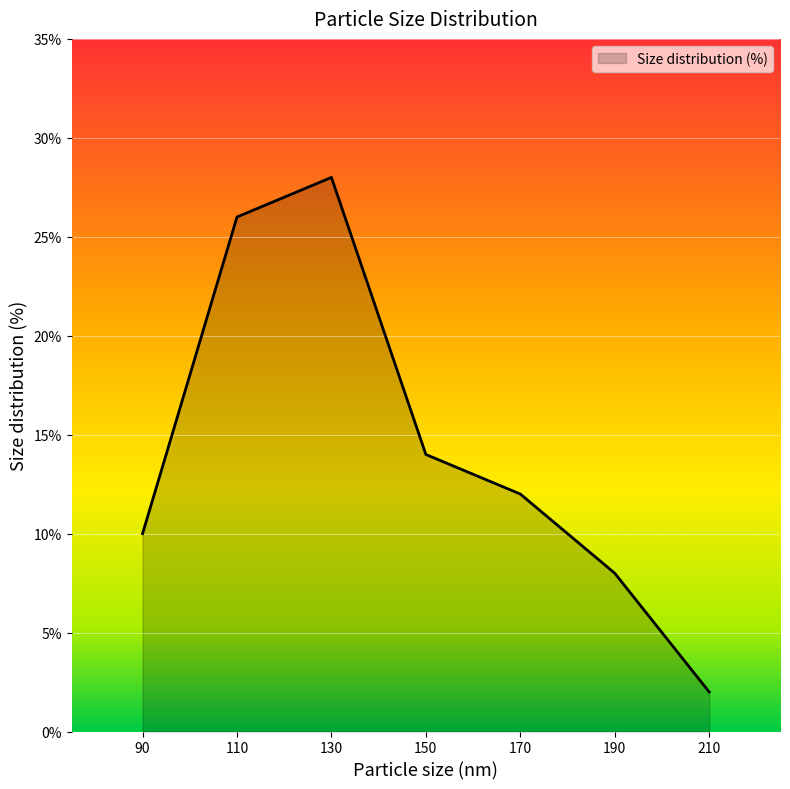

Reading left to right, what are all the values shown in this chart?

10	26	28	14	12	8	2